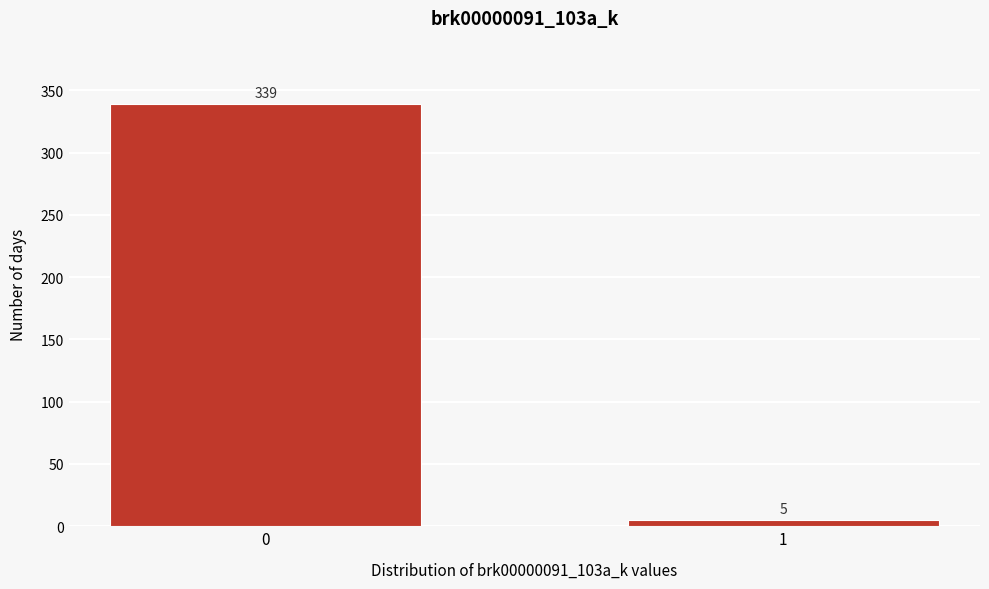

Reading left to right, list all the values displayed in this chart.

339	5